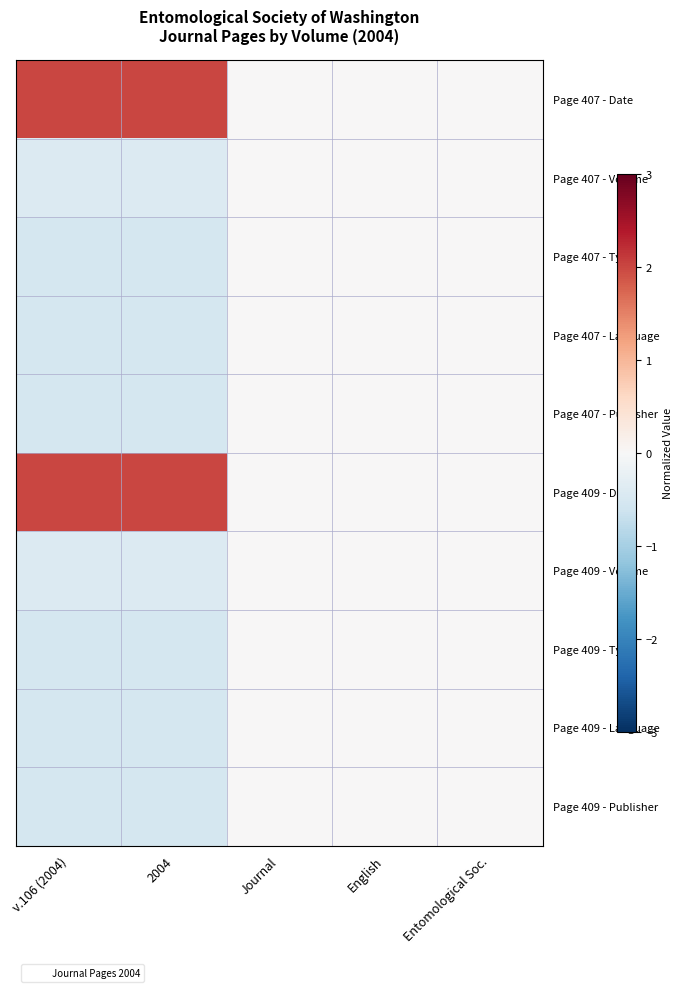

Reading left to right, what are all the values shown in this chart?

Page 407 - Date: v.106 (2004)=2.0	2004=2.0	Journal=0.0	English=0.0	Entomological Soc.=0.0
Page 407 - Volume: v.106 (2004)=-0.4	2004=-0.4	Journal=0.0	English=0.0	Entomological Soc.=0.0
Page 407 - Type: v.106 (2004)=-0.5	2004=-0.5	Journal=0.0	English=0.0	Entomological Soc.=0.0
Page 407 - Language: v.106 (2004)=-0.5	2004=-0.5	Journal=0.0	English=0.0	Entomological Soc.=0.0
Page 407 - Publisher: v.106 (2004)=-0.5	2004=-0.5	Journal=0.0	English=0.0	Entomological Soc.=0.0
Page 409 - Date: v.106 (2004)=2.0	2004=2.0	Journal=0.0	English=0.0	Entomological Soc.=0.0
Page 409 - Volume: v.106 (2004)=-0.4	2004=-0.4	Journal=0.0	English=0.0	Entomological Soc.=0.0
Page 409 - Type: v.106 (2004)=-0.5	2004=-0.5	Journal=0.0	English=0.0	Entomological Soc.=0.0
Page 409 - Language: v.106 (2004)=-0.5	2004=-0.5	Journal=0.0	English=0.0	Entomological Soc.=0.0
Page 409 - Publisher: v.106 (2004)=-0.5	2004=-0.5	Journal=0.0	English=0.0	Entomological Soc.=0.0